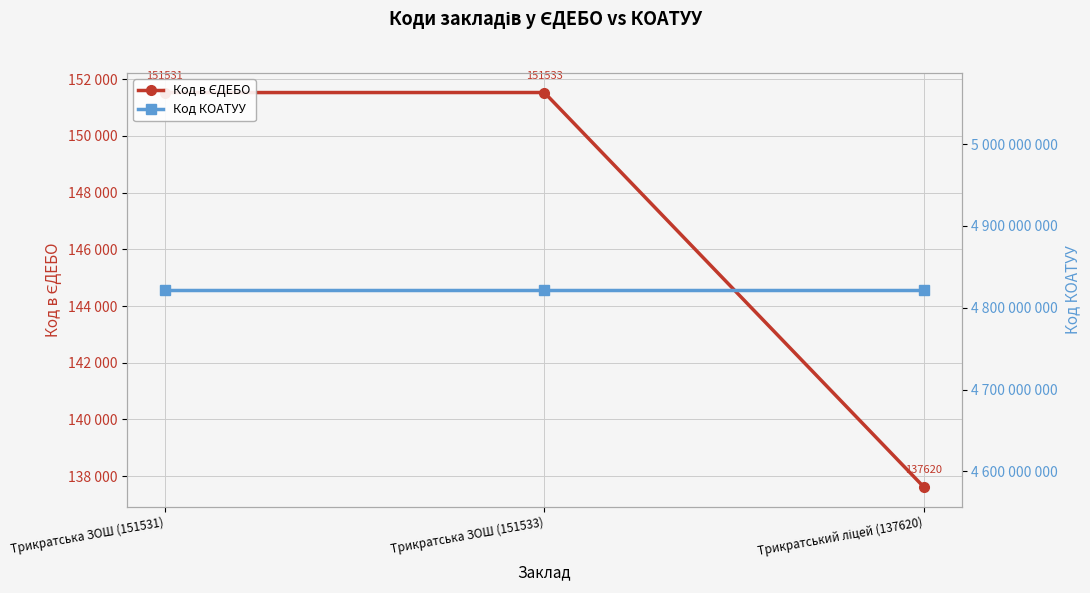

How many categories are shown in the chart?

3